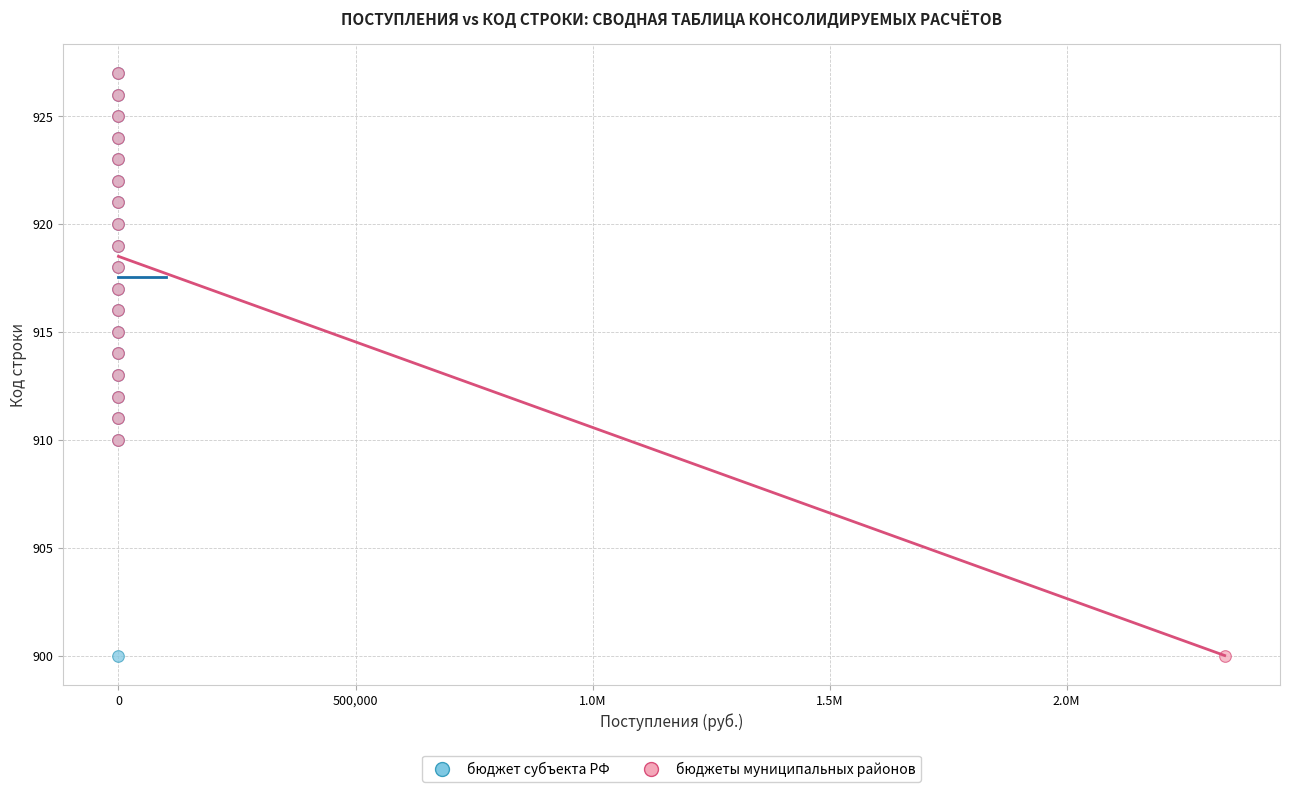

What are all the series names shown in the legend?

бюджет субъекта РФ, бюджеты муниципальных районов